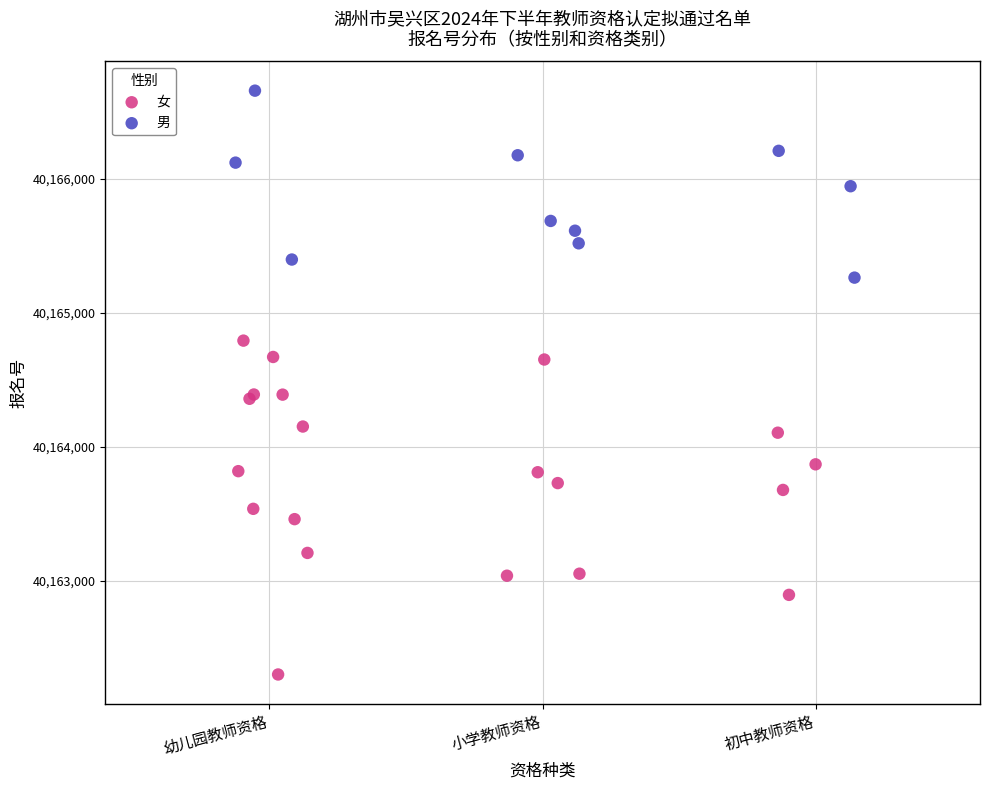

Which series reaches the minimum Y coordinate?

女